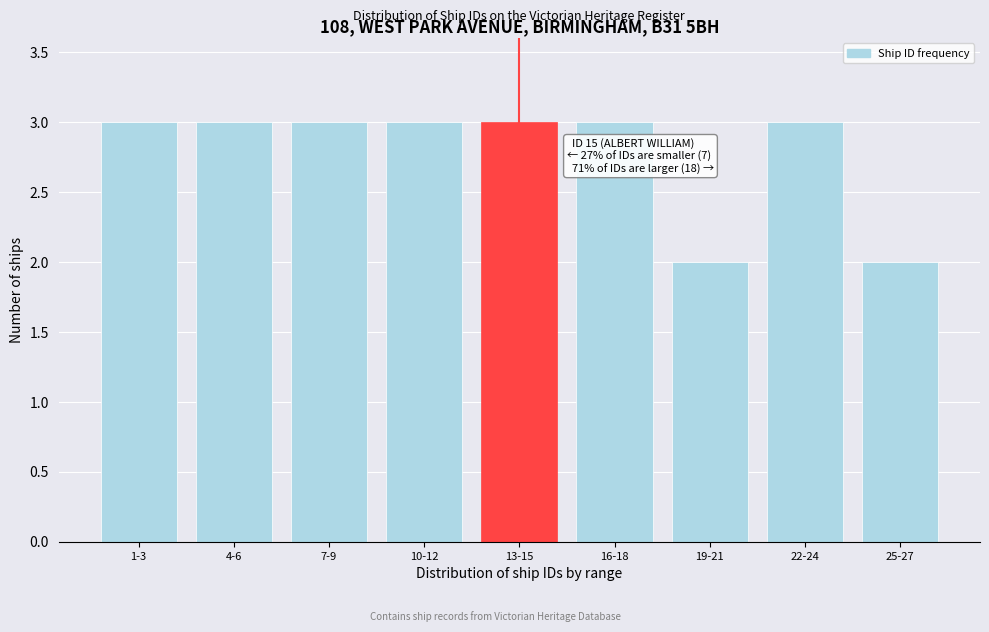

Reading left to right, what are all the values shown in this chart?

1-3=3	4-6=3	7-9=3	10-12=3	13-15=3	16-18=3	19-21=2	22-24=3	25-27=2